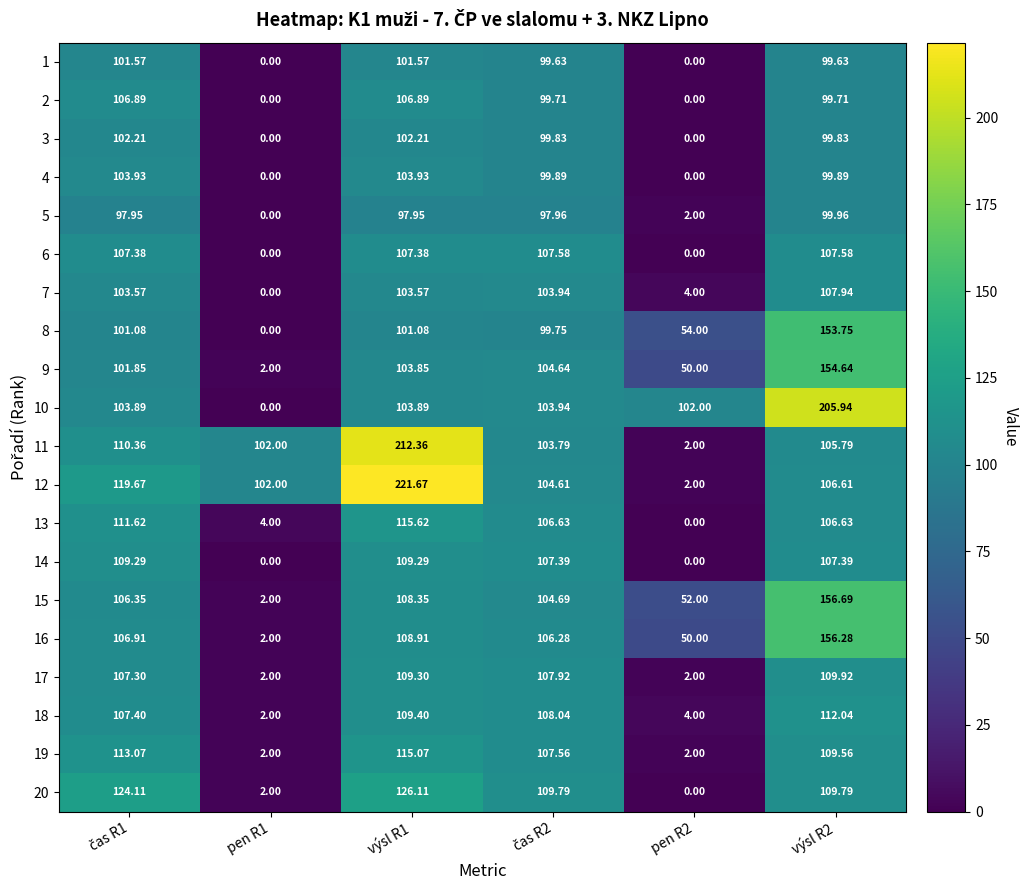

Is the value of 14 at výsl R1 greater than the value of 1 at pen R1?

Yes